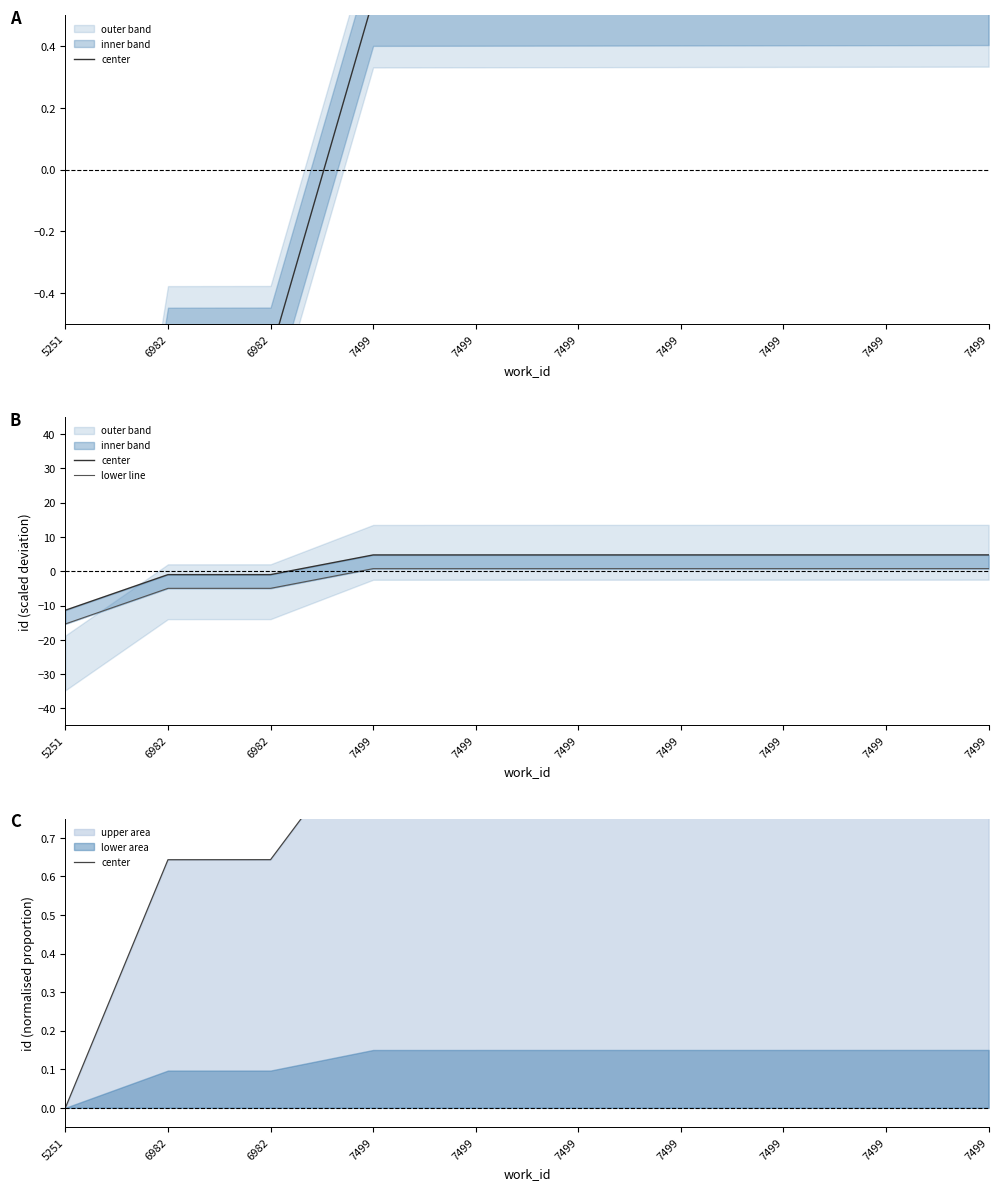

Is it true that lower line equals 0.8 at 7499?

True